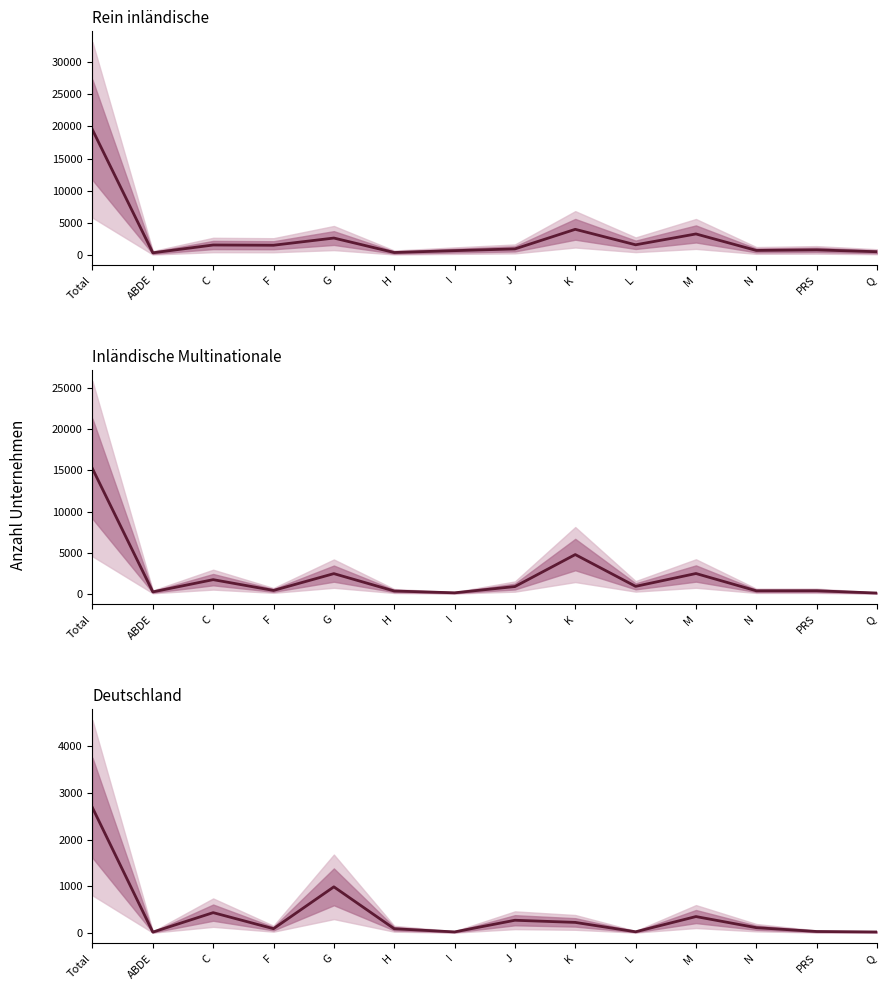

At which category does Inländische Multinationale reach its first local peak?

C